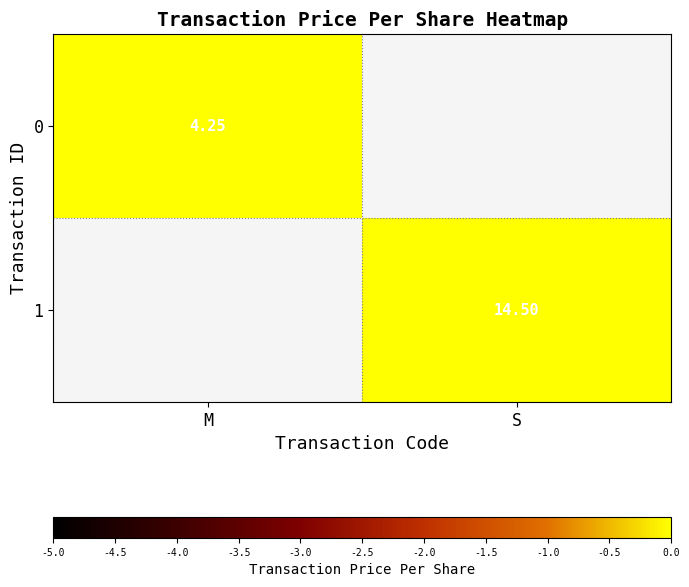

Rank the series by their average value, from lowest to highest.

0, 1